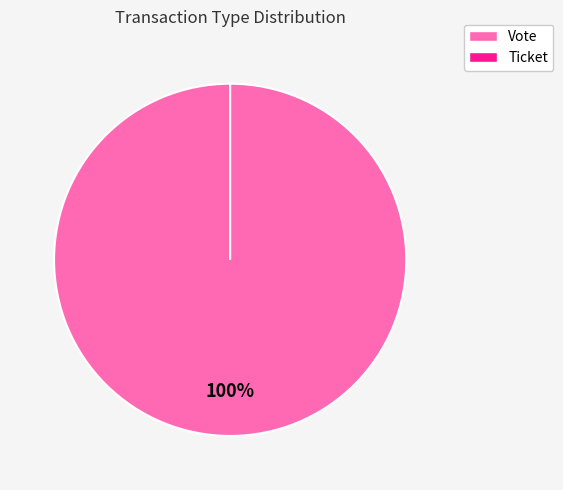

To the nearest percent, what percentage of the pie is Vote?

100%